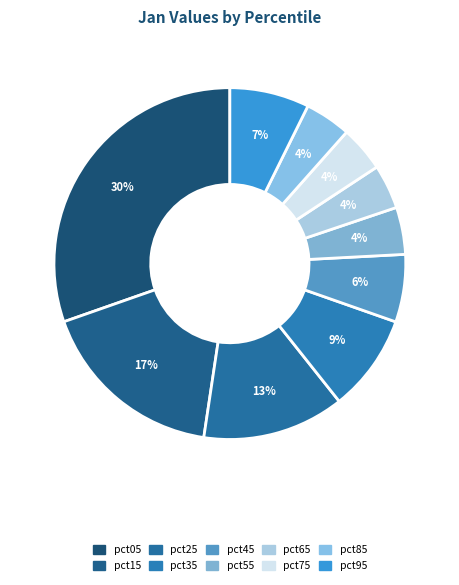

Between pct45 and pct85, which is larger?

pct45